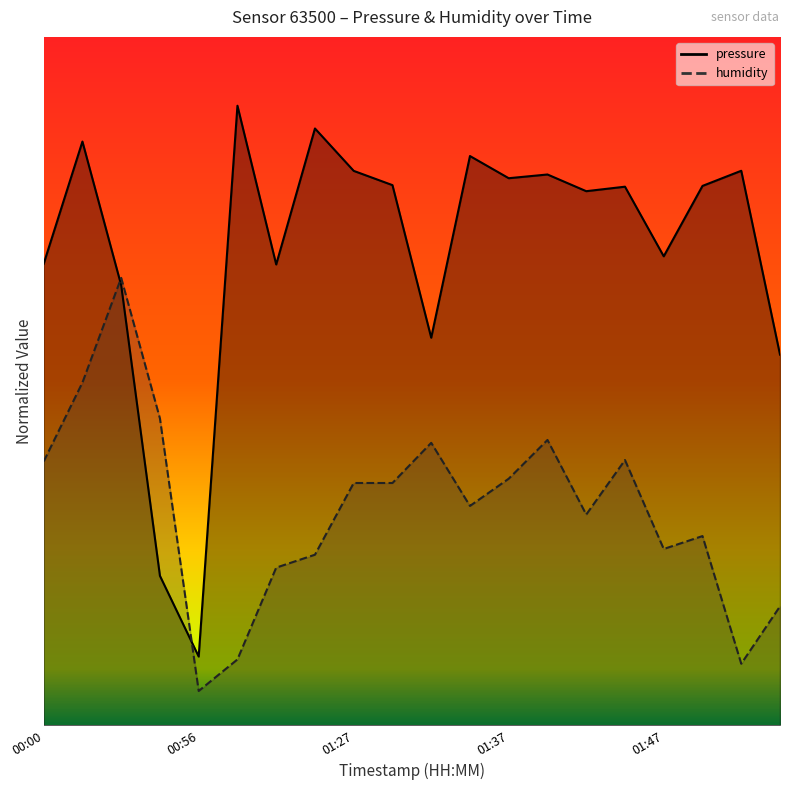

What are all the series names shown in the legend?

pressure, humidity